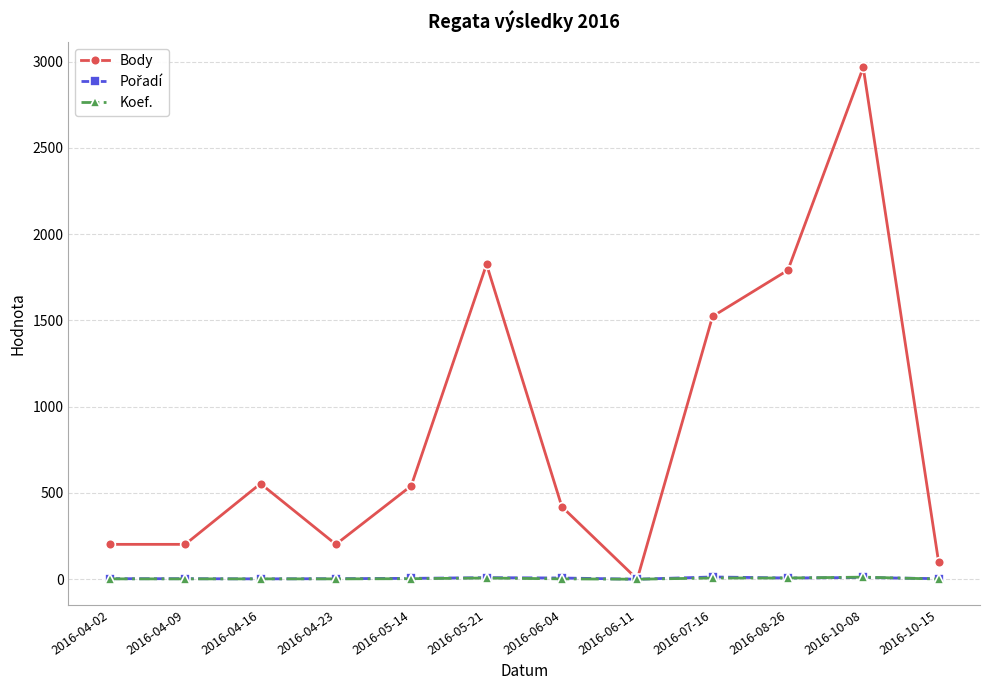

True or false: Body has more than 0 points higher than both neighbors.

True